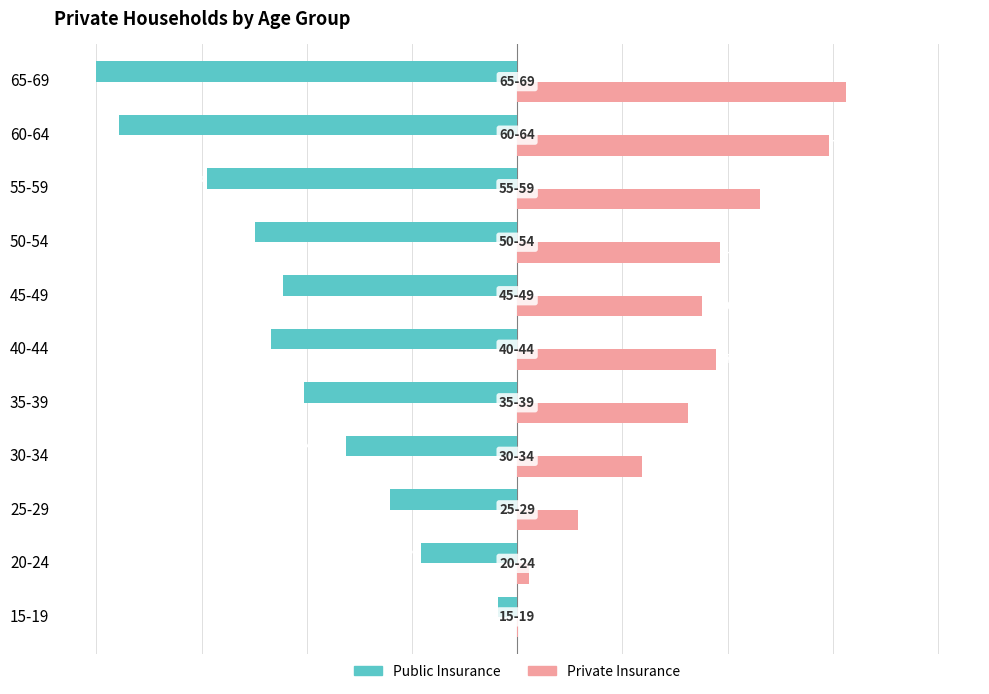

Is the value of Private Insurance at 60-64 greater than the value of Public Insurance at 20-24?

Yes